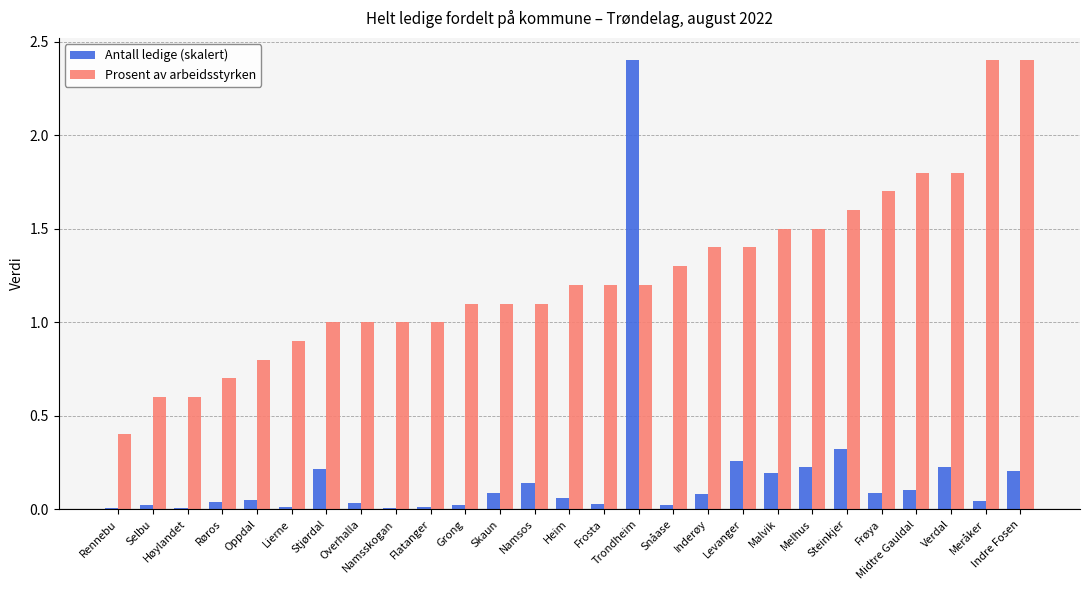

The value of Prosent av arbeidsstyrken at Rennebu is 0.4. True or false?

True